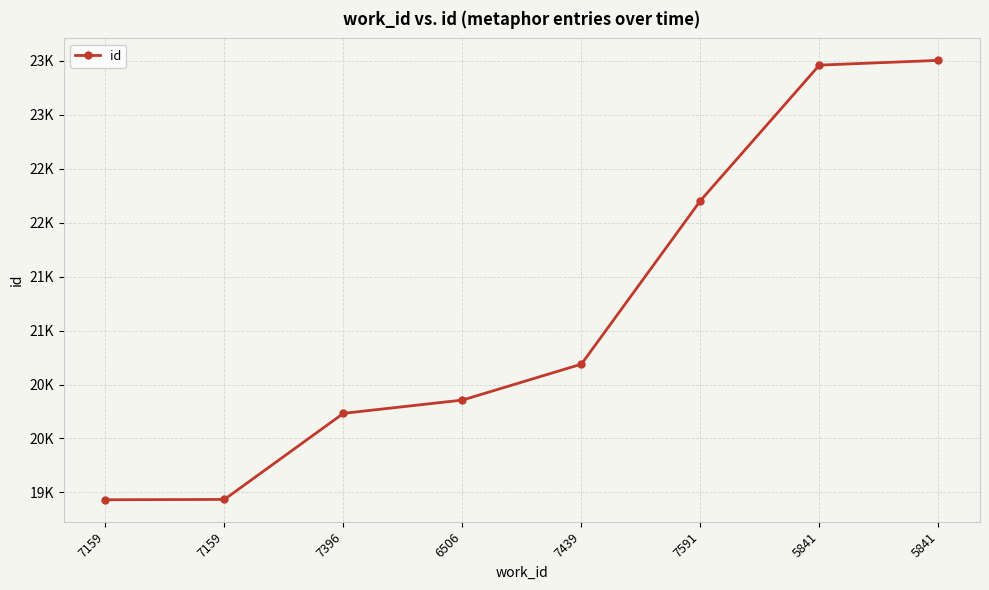

What is the sum of the values at 5841 and 7159?

42937